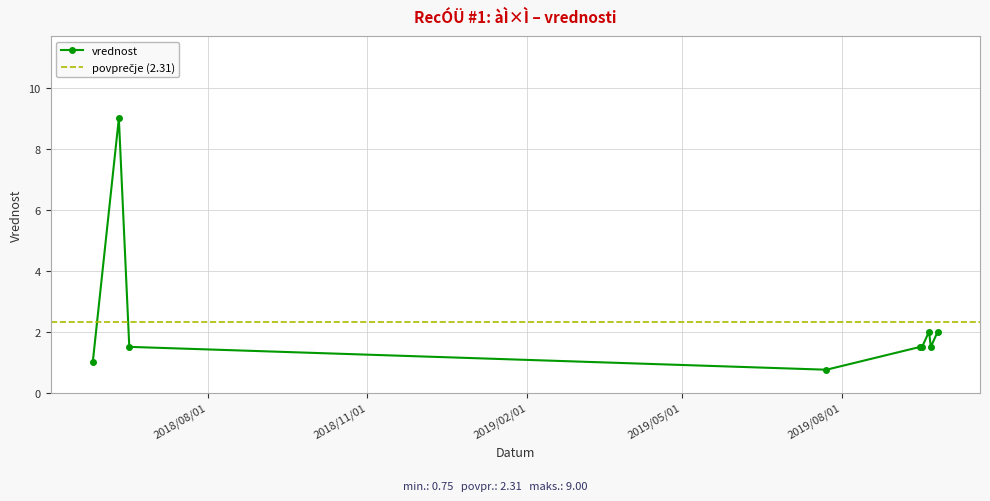

Reading left to right, list all the values displayed in this chart.

2018/05/27=1.0	2018/06/11=9.0	2018/06/17=1.5	2019/07/23=0.8	2019/09/15=1.5	2019/09/16=1.5	2019/09/20=2.0	2019/09/21=1.5	2019/09/25=2.0